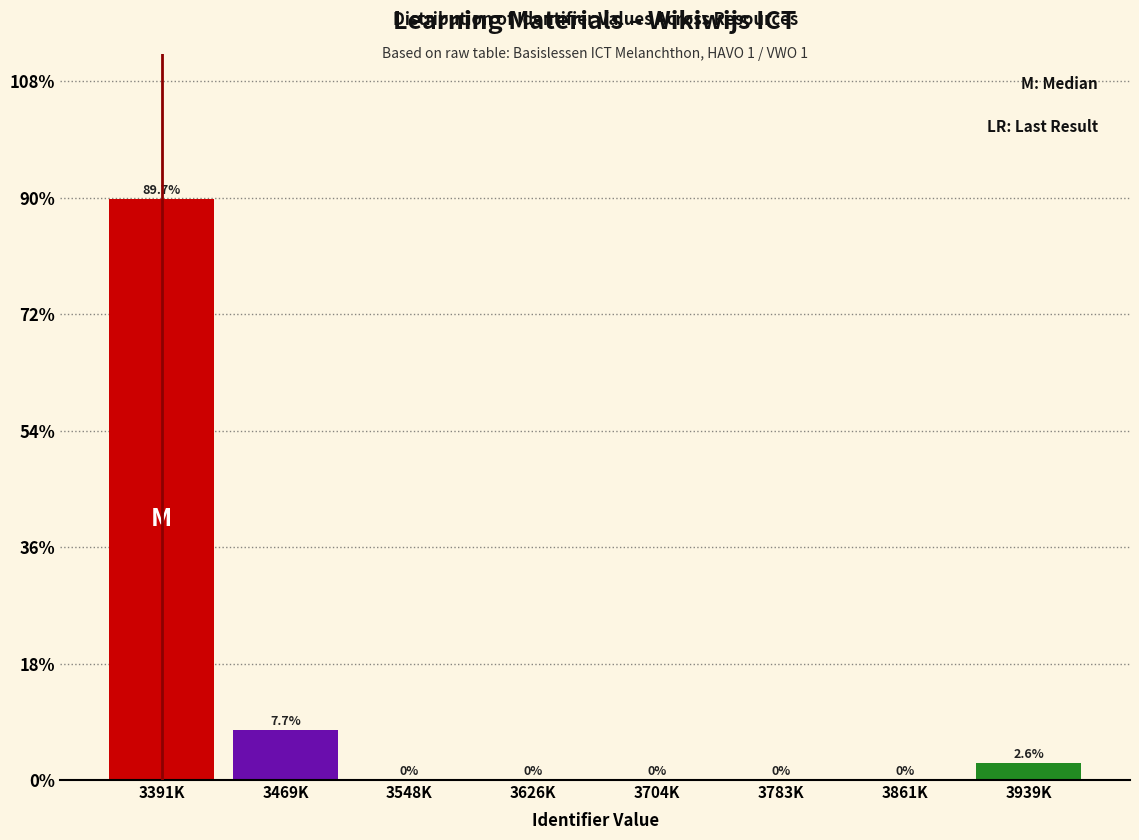

Reading right to left, transcribe all the data shown in this chart.

3939K=2.6	3861K=0.0	3783K=0.0	3704K=0.0	3626K=0.0	3548K=0.0	3469K=7.7	3391K=89.7